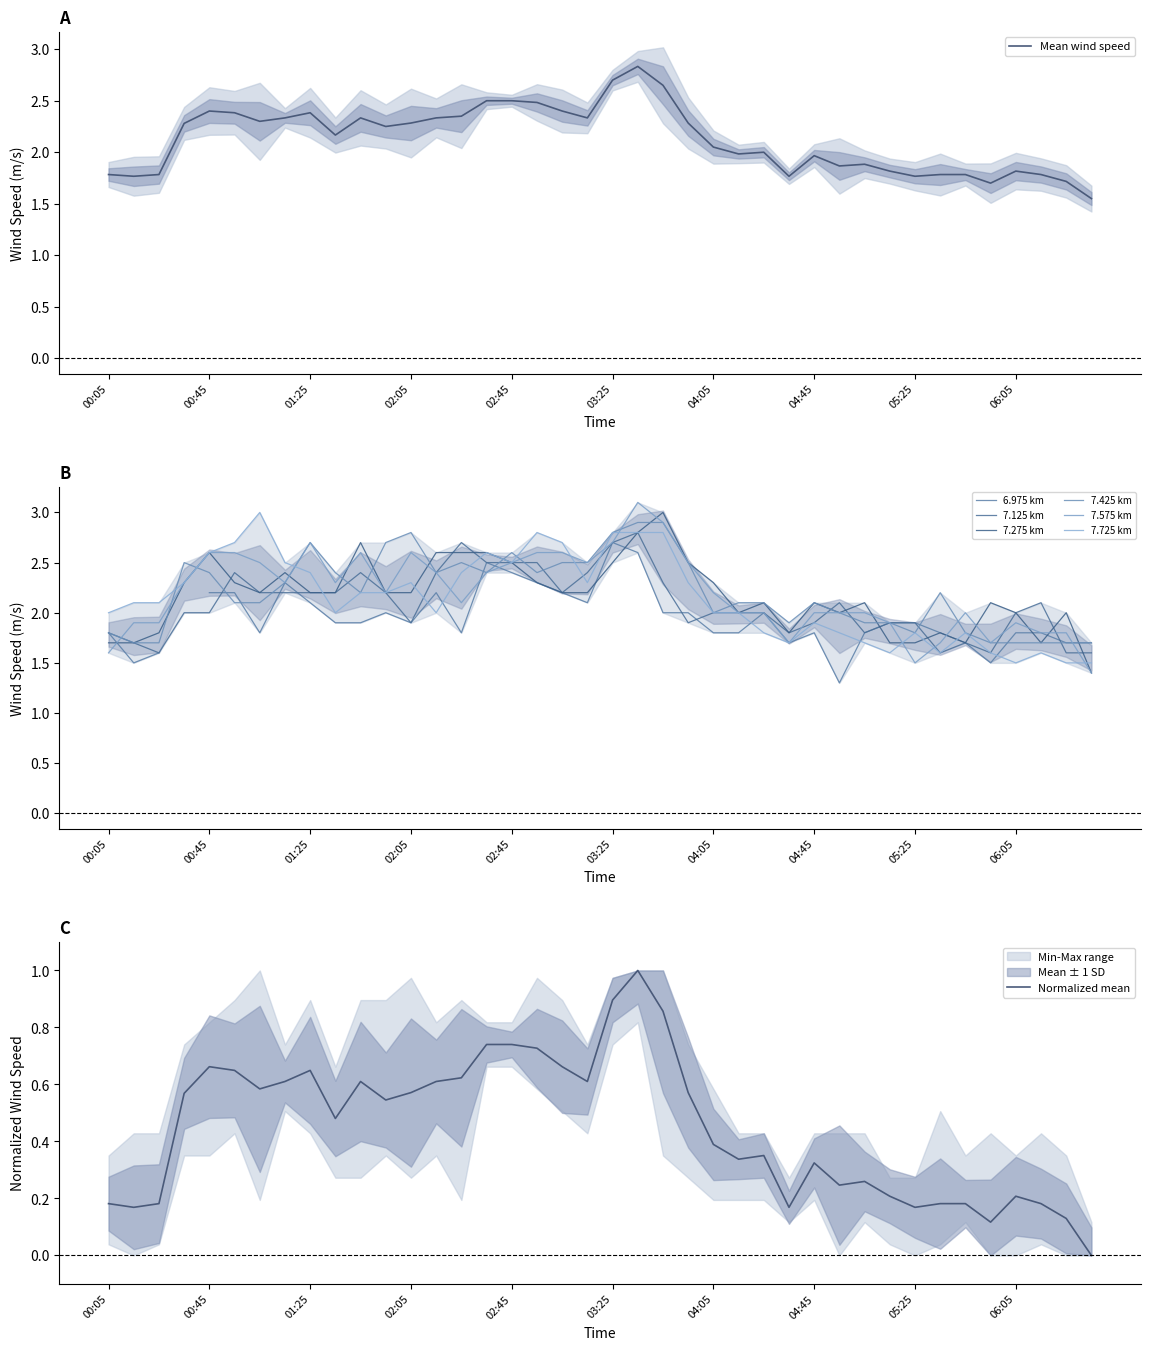

What is the minimum value for 7.725?

1.5